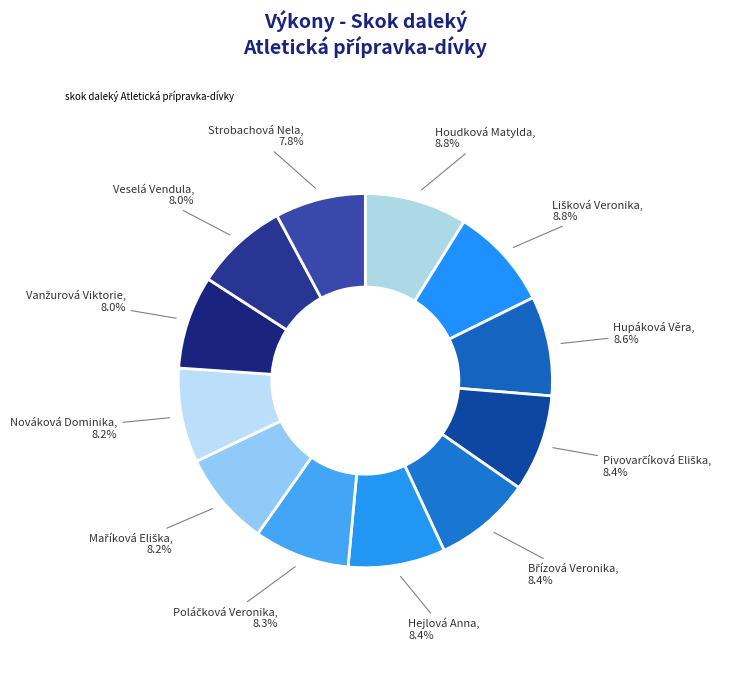

How many slices are in this pie chart?

12